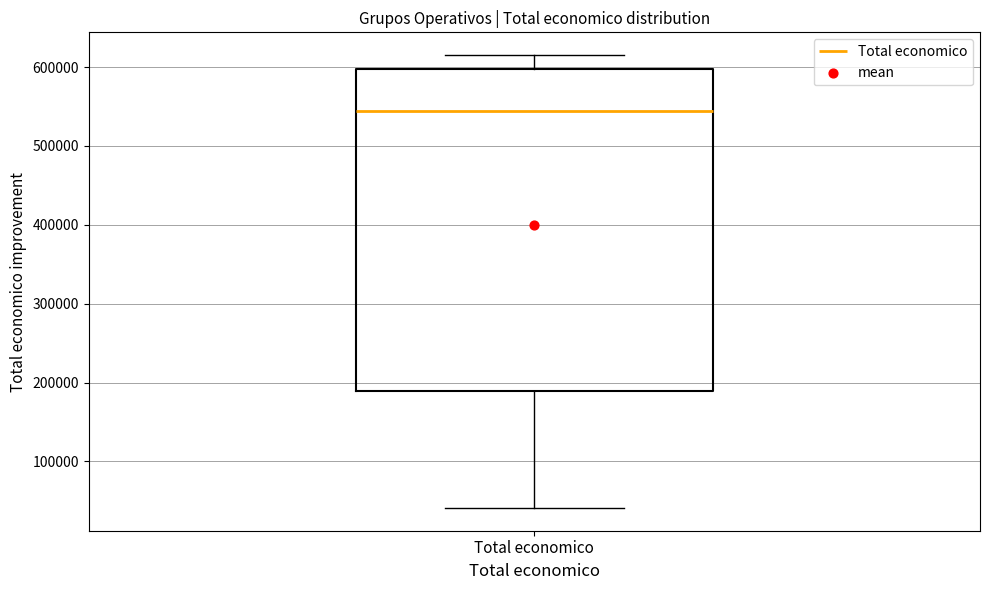

Transcribe this box plot: give where the median line is, the range the box spans, and where the two whiskers end, as read against the y-axis. The values are not printed on the chart, so give them approximately, as read against the axis.

median 540000, box 190000 to 600000, whiskers 40000 to 620000